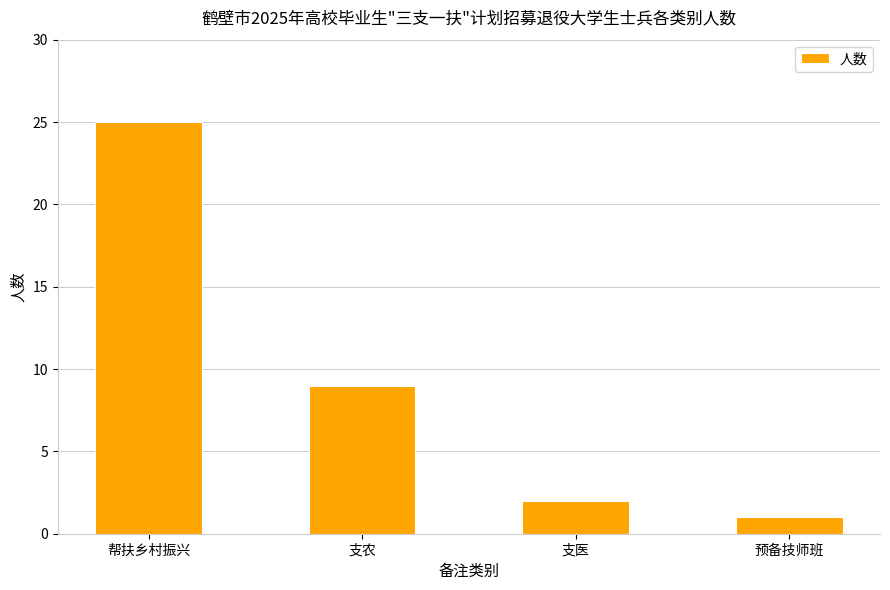

What is the average value?

9